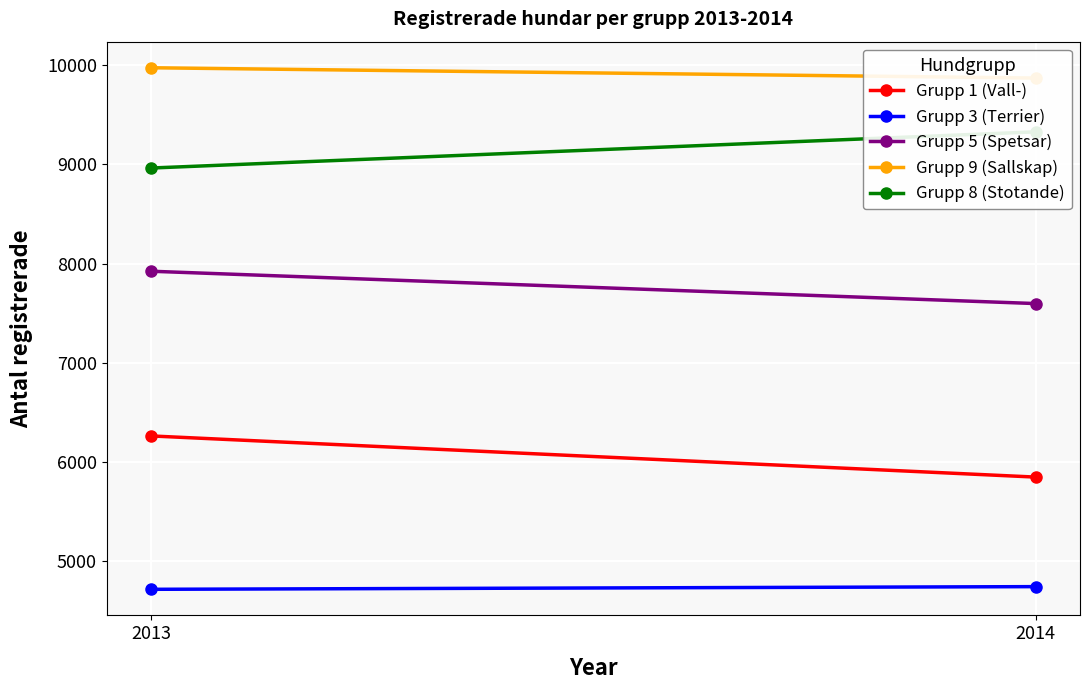

Where is Grupp 9 (Sallskap) nearest to the value 9922?

2013